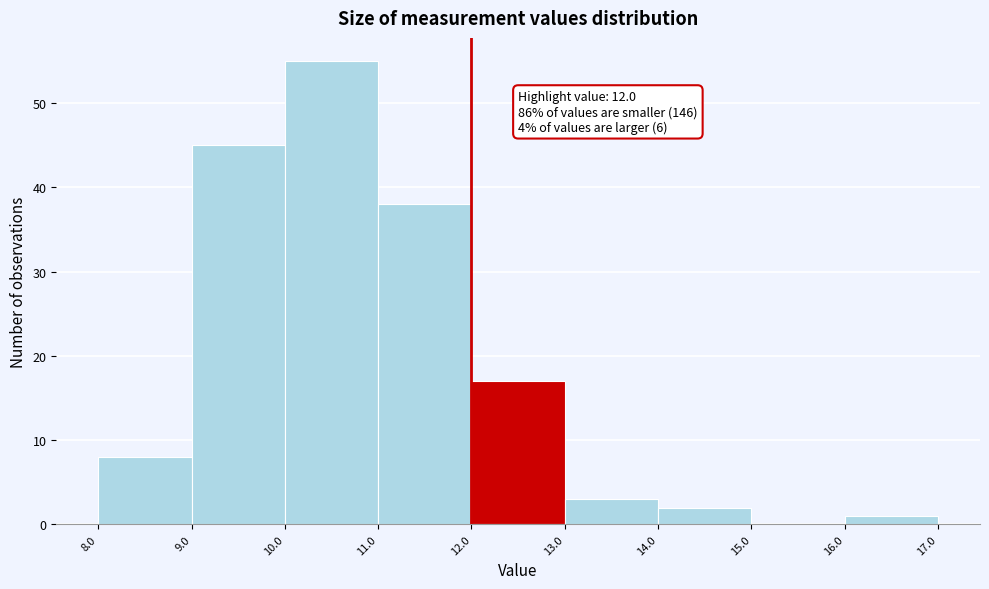

Over which range of the x-axis is the bar tallest?

10.0 to 11.0